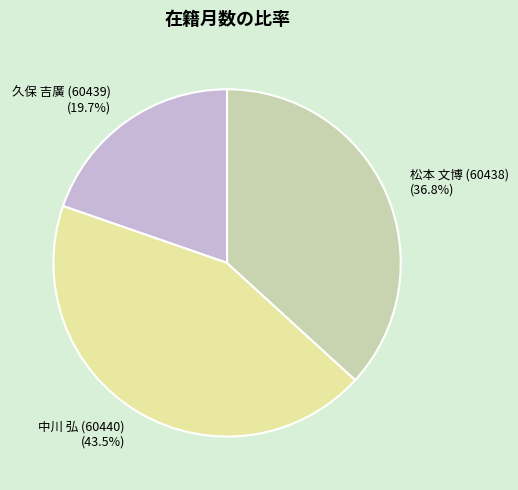

Rank the categories by value from lowest to highest.

久保 吉廣 (60439), 松本 文博 (60438), 中川 弘 (60440)